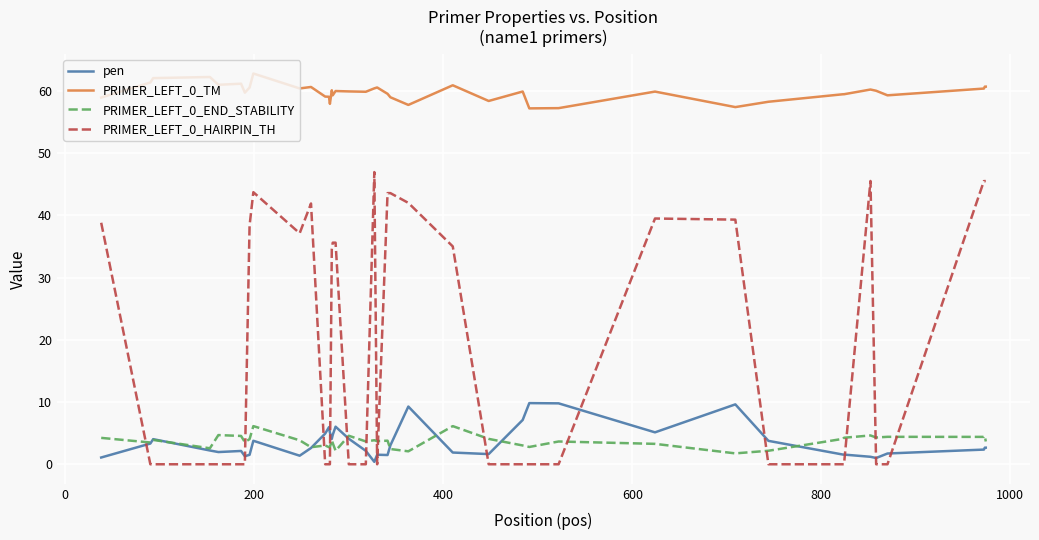

What is the average value of the PRIMER_LEFT_0_TM series?

59.8